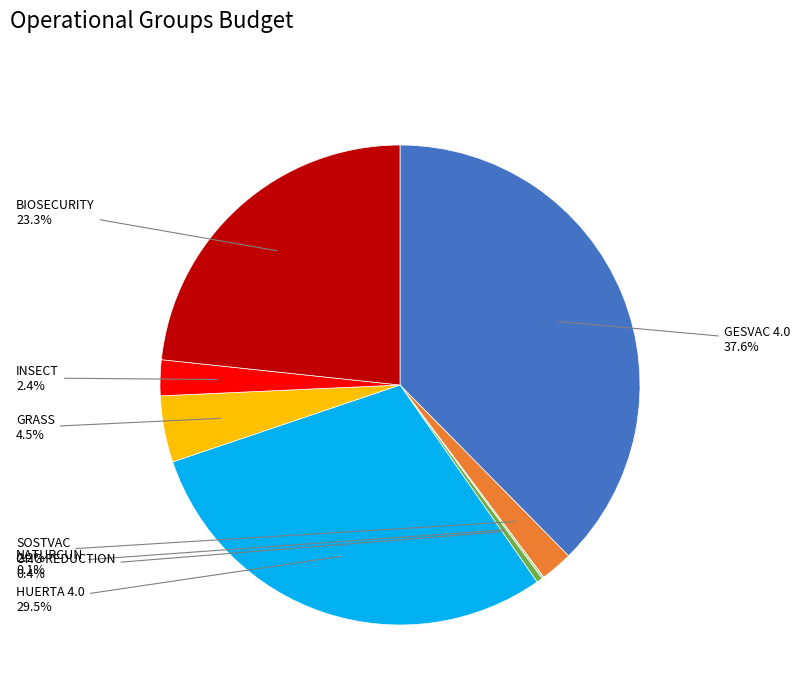

What percentage is the BIOSECURITY slice, to the nearest percent?

23%